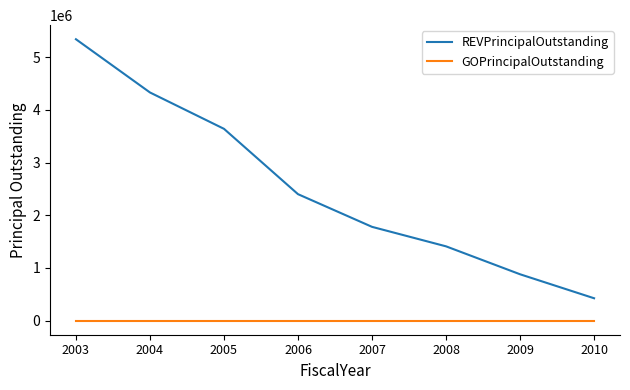

Is it true that REVPrincipalOutstanding equals 473924 at 2009?

False